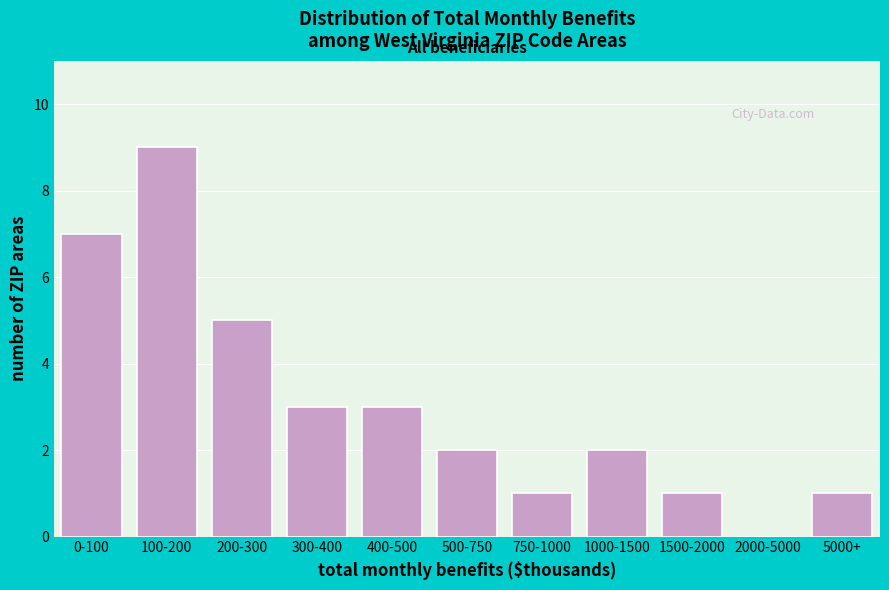

Reading left to right, extract all data points from this chart.

0-100=7	100-200=9	200-300=5	300-400=3	400-500=3	500-750=2	750-1000=1	1000-1500=2	1500-2000=1	2000-5000=0	5000+=1